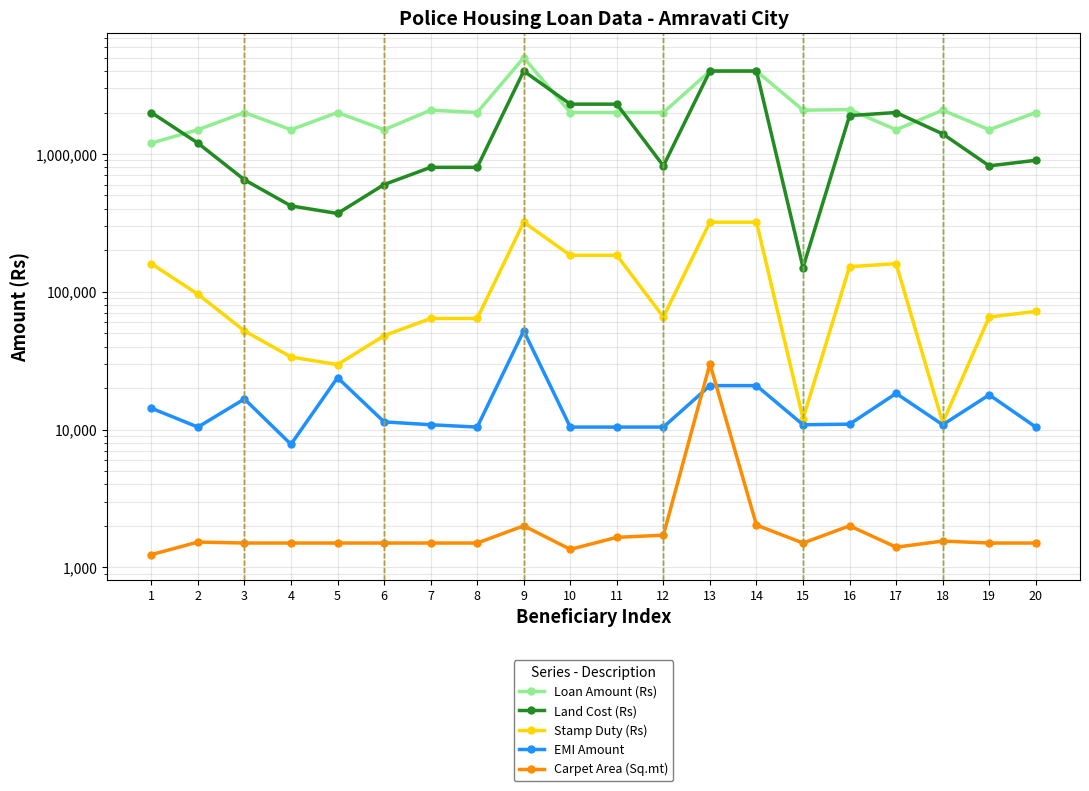

True or false: Land Cost (Rs) and Carpet Area (Sq.mt) cross at least once.

False